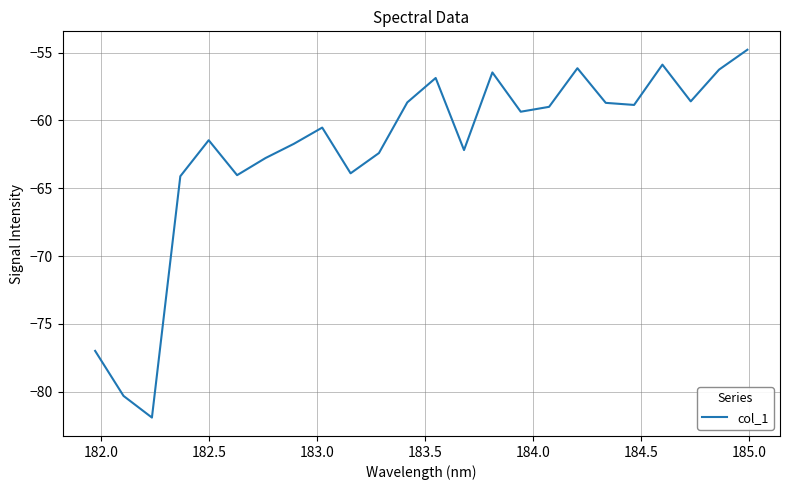

What is the greatest value displayed?

-54.8